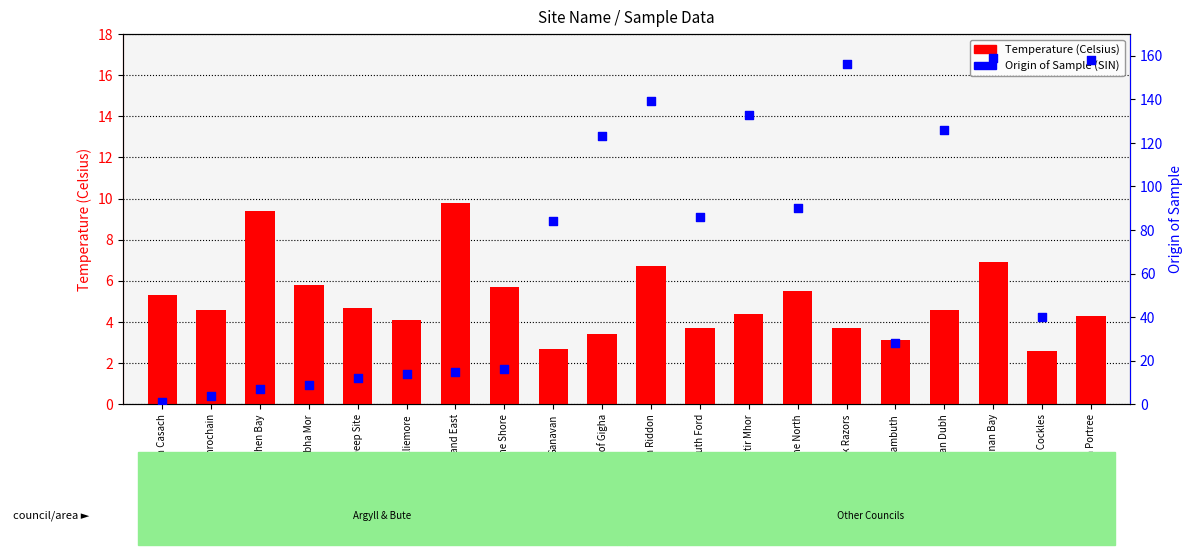

Is the value of Origin of Sample at Strand East greater than the value of Temperature (Celsius) at Loch Portree?

Yes